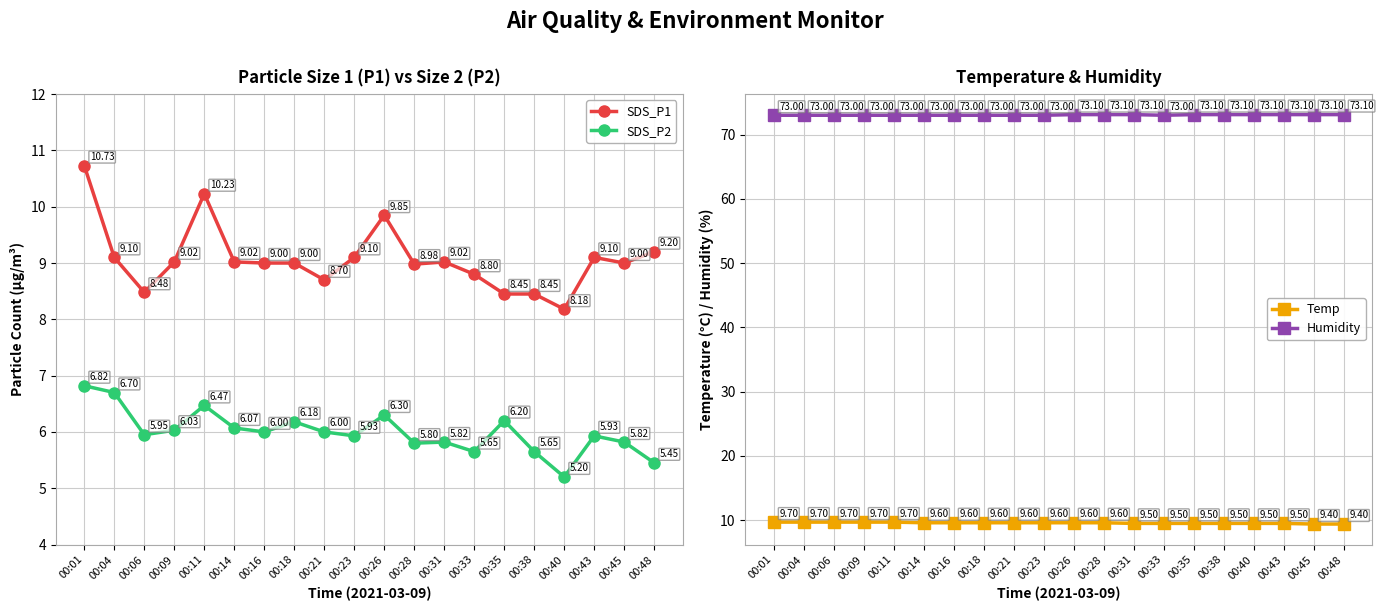

True or false: SDS_P2 and Humidity intersect in this chart.

False